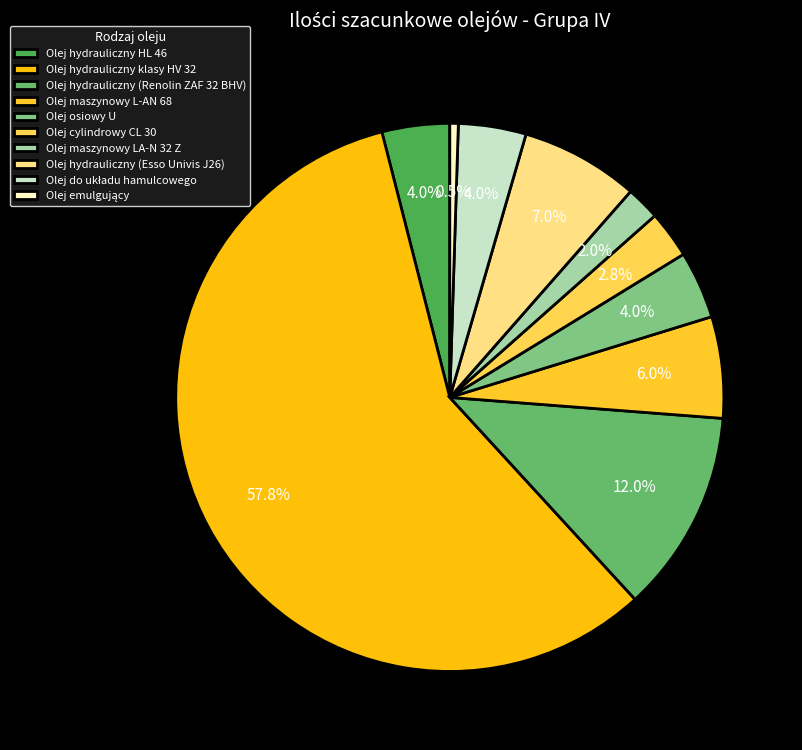

What is the smallest slice in the pie chart?

Olej emulgujący